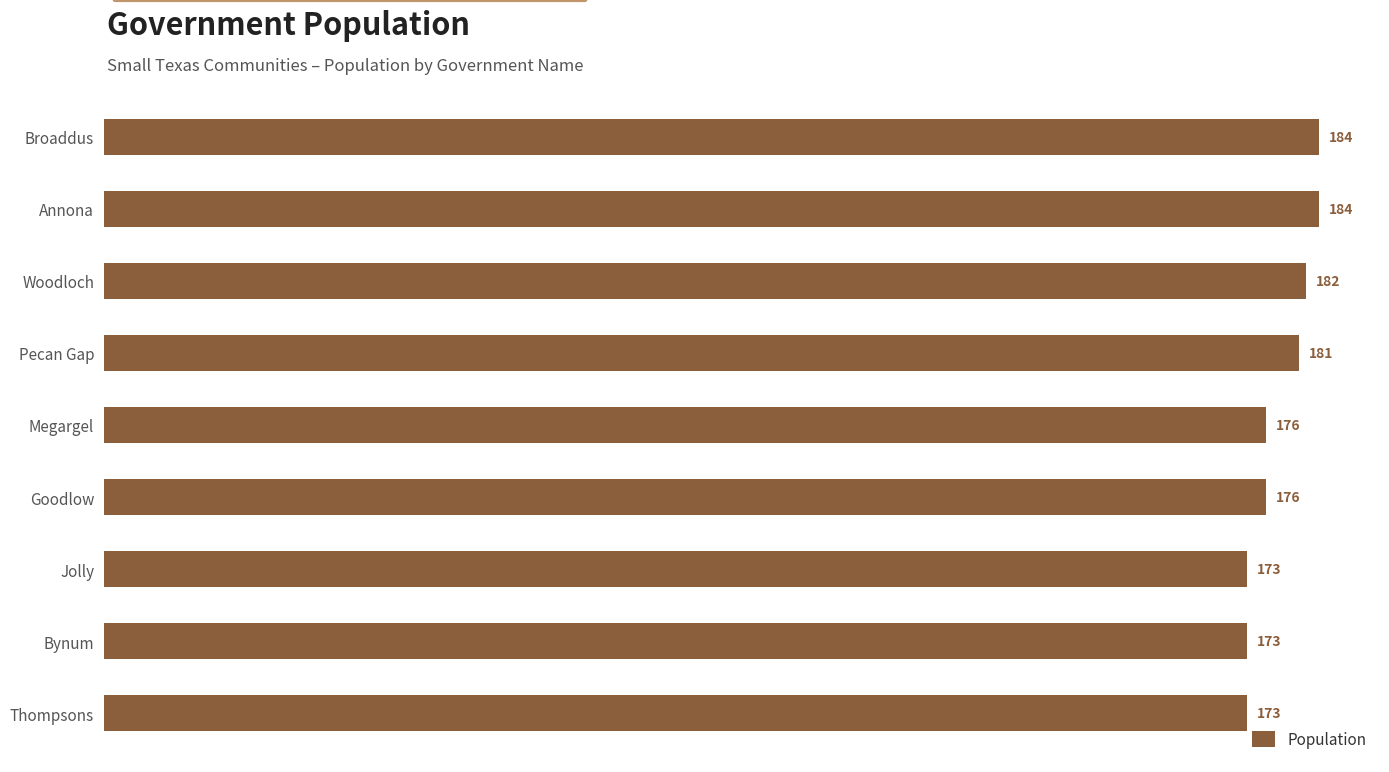

What is the approximate value at Annona?

184